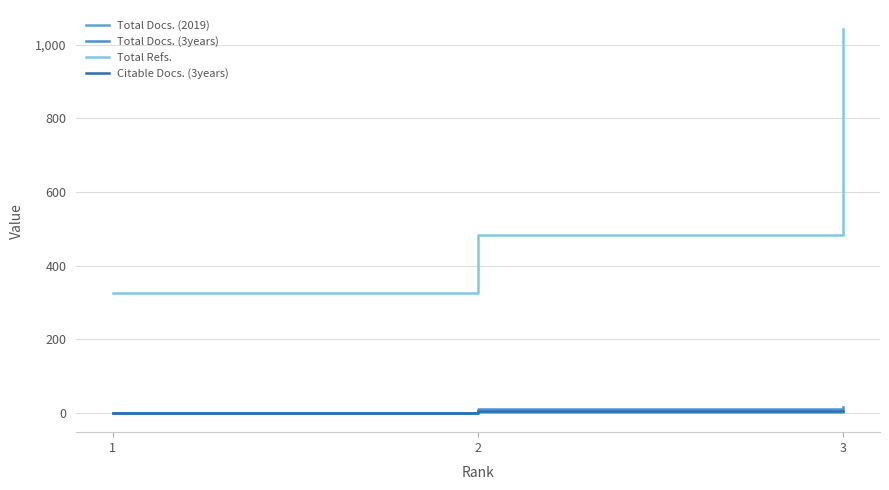

The Citable Docs. (3years) series shows 6 at 3. True or false?

True